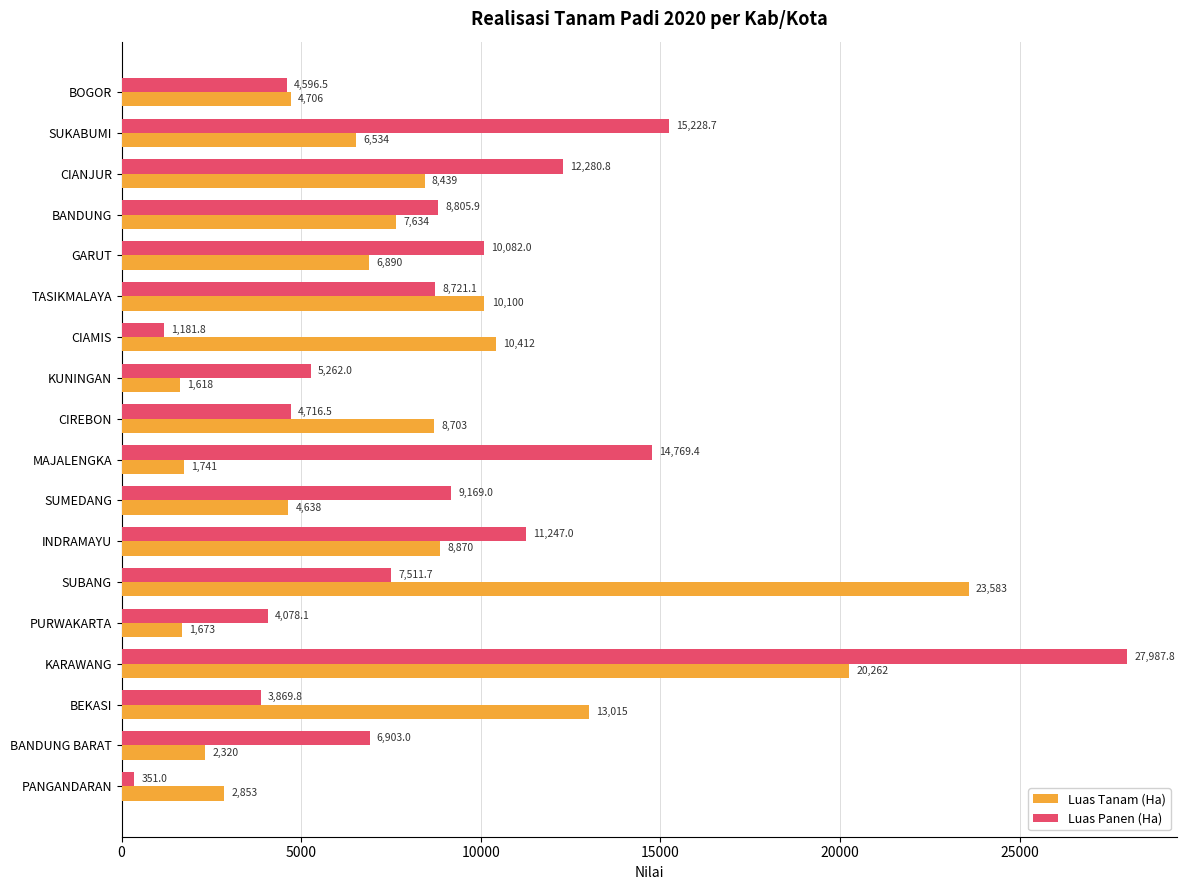

What is the average value of the Luas Panen (Ha) series?

8709.0